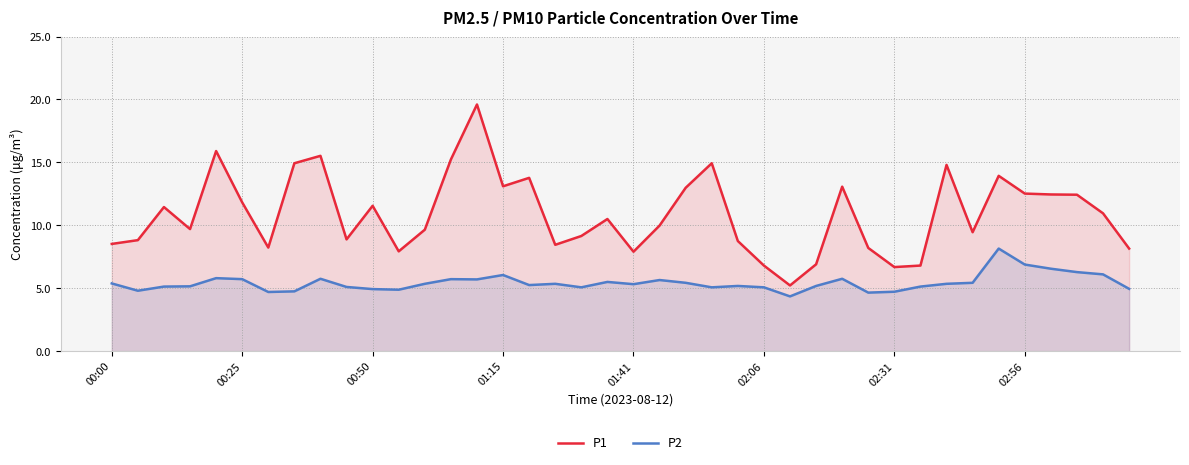

At 9, list the series in order from smallest to largest.

P2, P1